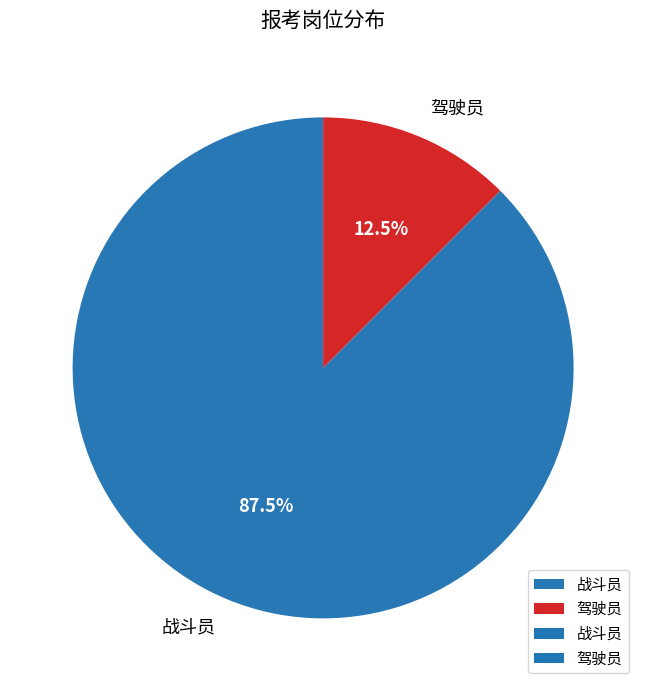

Rank the categories by value from lowest to highest.

驾驶员, 战斗员